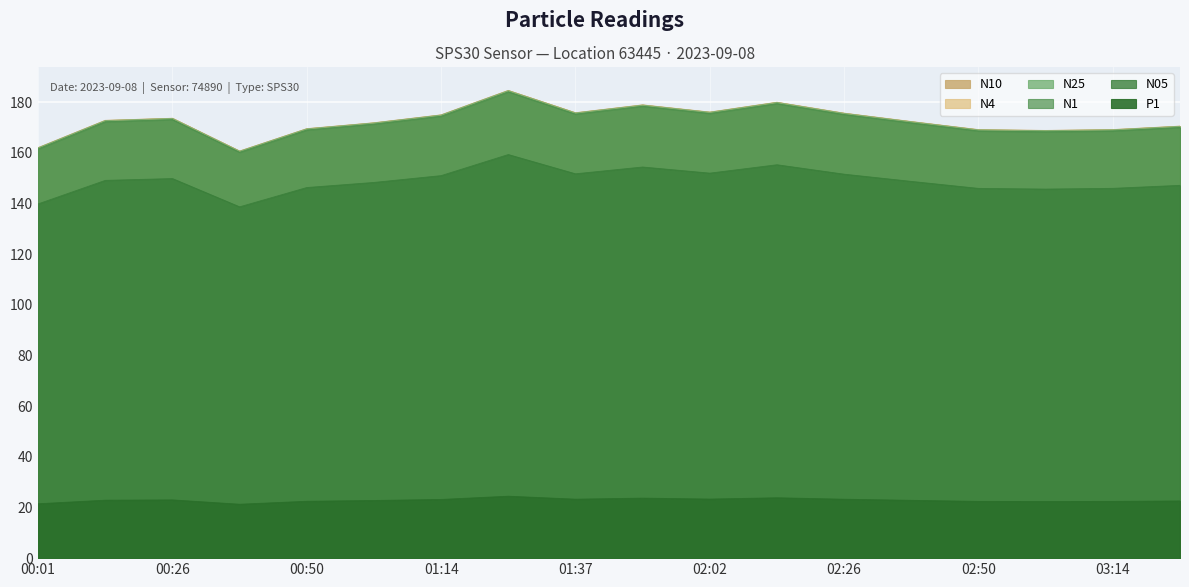

What are all the series names shown in the legend?

N10, N4, N25, N1, N05, P1